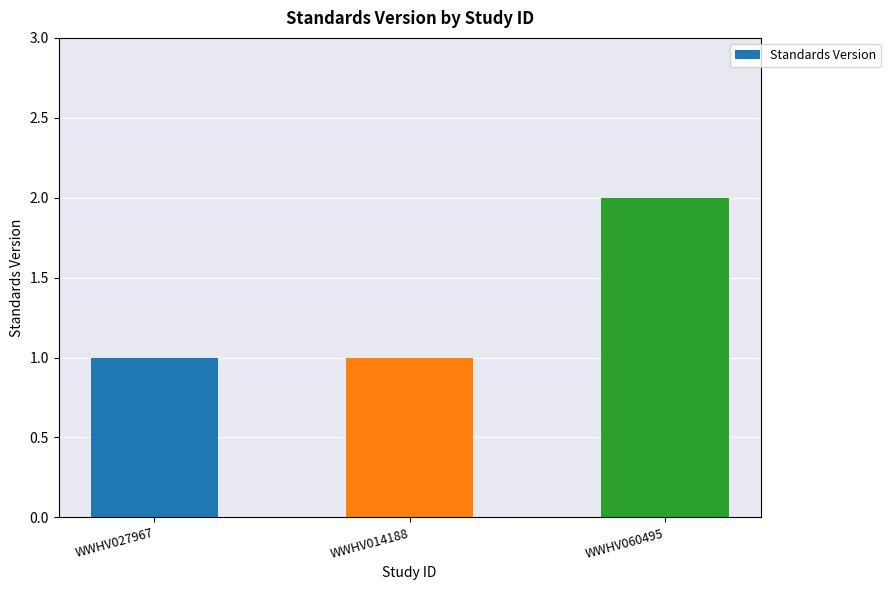

At which category does the chart reach its peak across all series?

WWHV060495